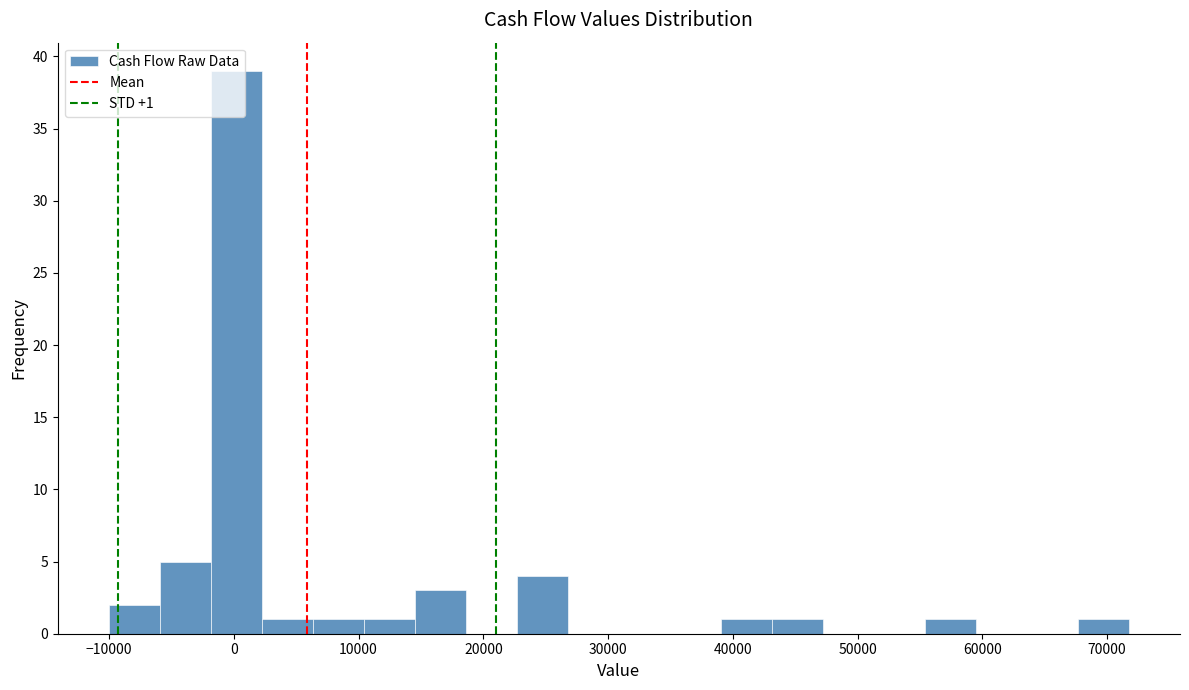

Which range on the x-axis has the tallest bar?

-2000 to 2000